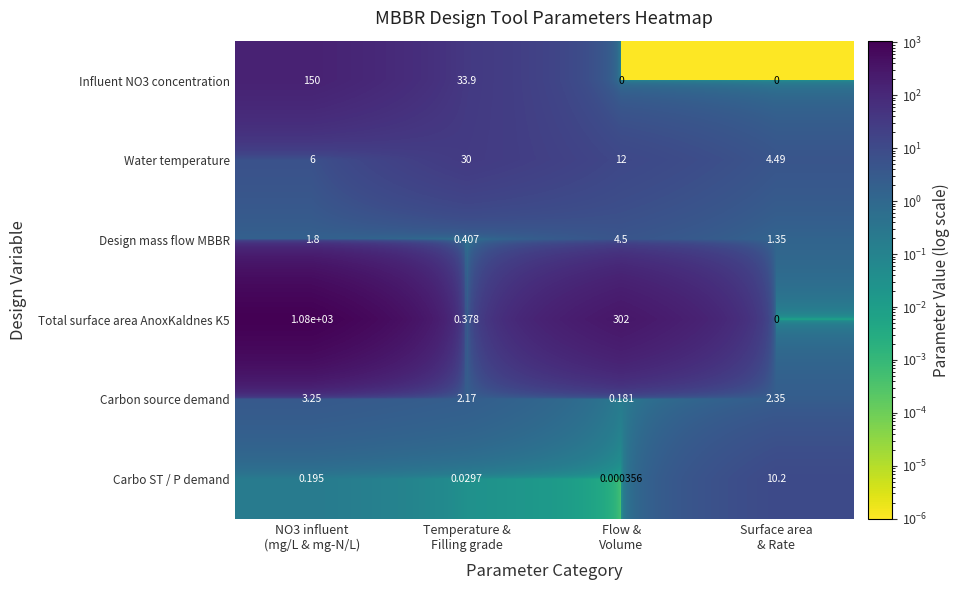

Which series has the widest spread of values?

Total surface area AnoxKaldnes K5